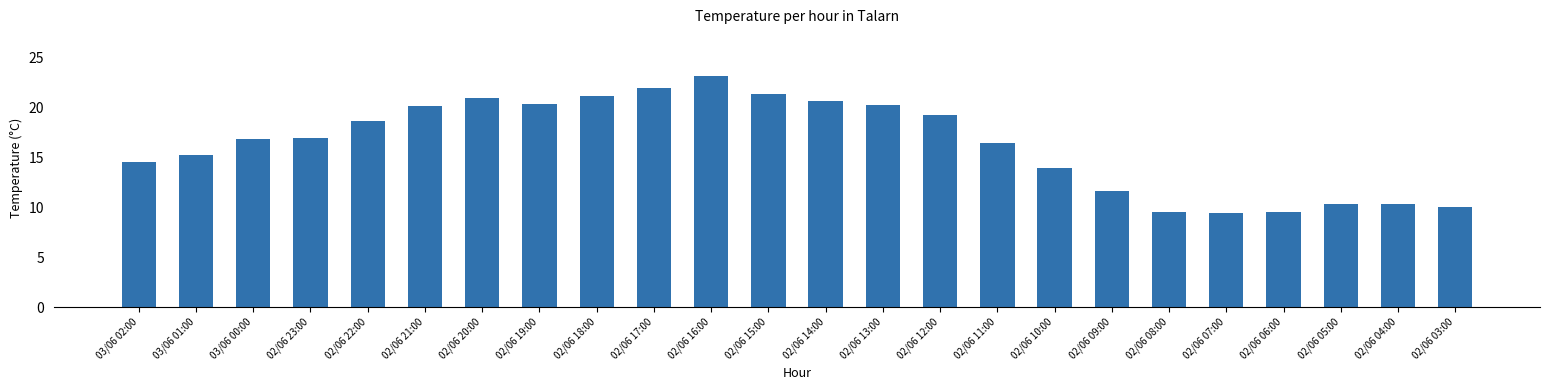

Where does the data first go above 16?

03/06 00:00